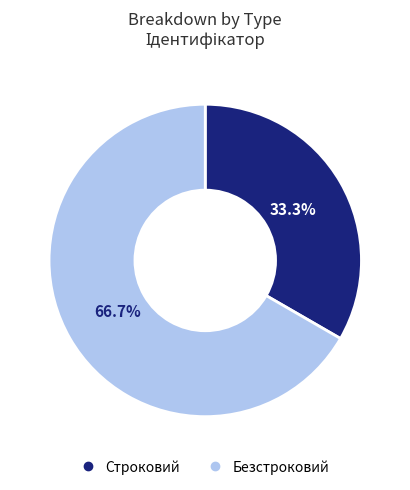

Approximately how many times larger is the value at Строковий compared to Безстроковий?

0.5